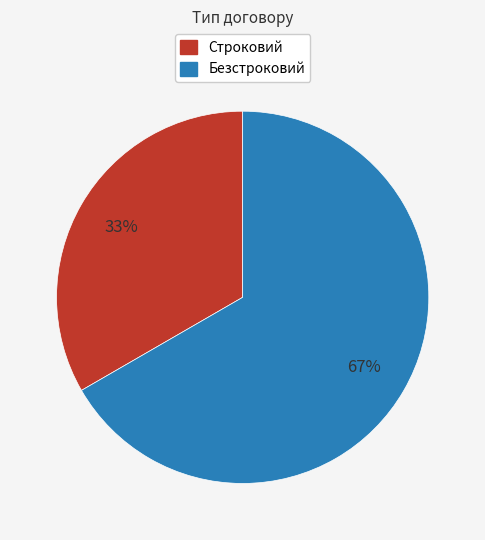

What is the ratio of the value at 67% to the value at 33%?

2.0